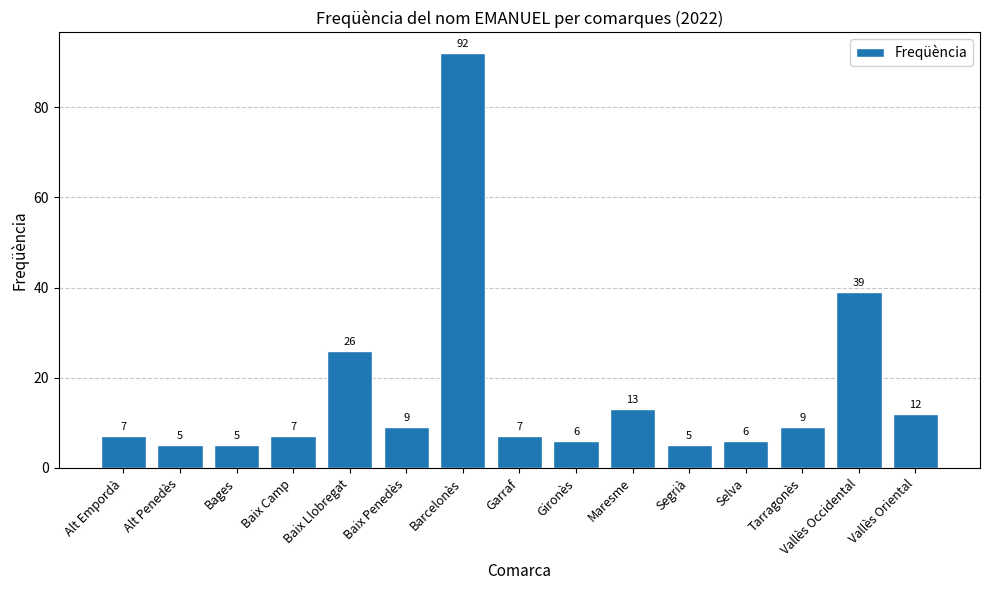

The chart shows a value of 5 at Segrià. True or false?

True